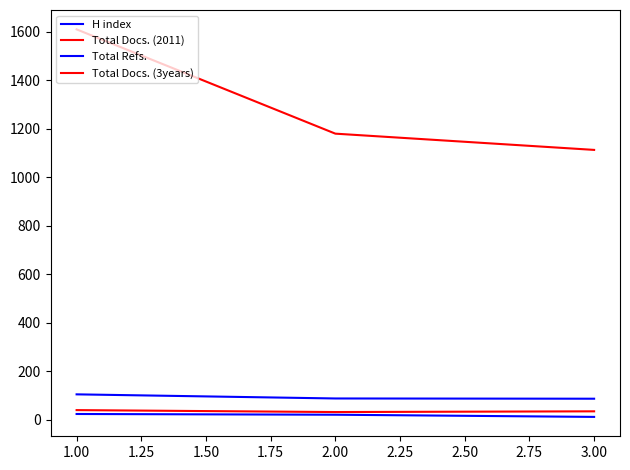

How many lines are shown in the chart?

4